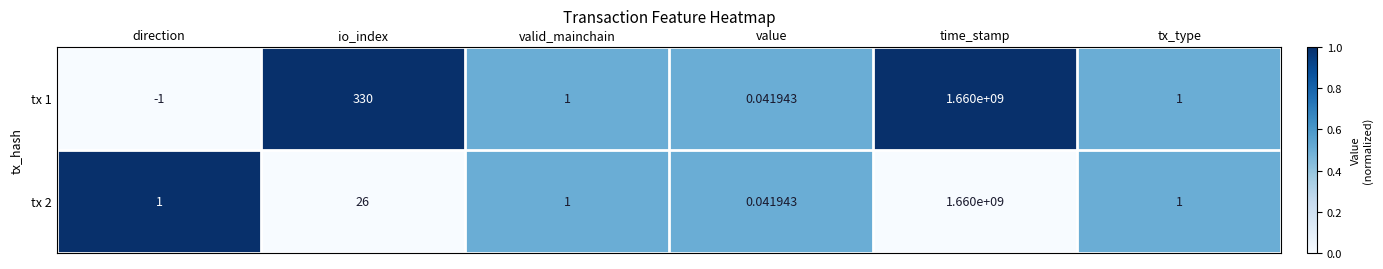

Which series has the widest spread of values?

tx 1